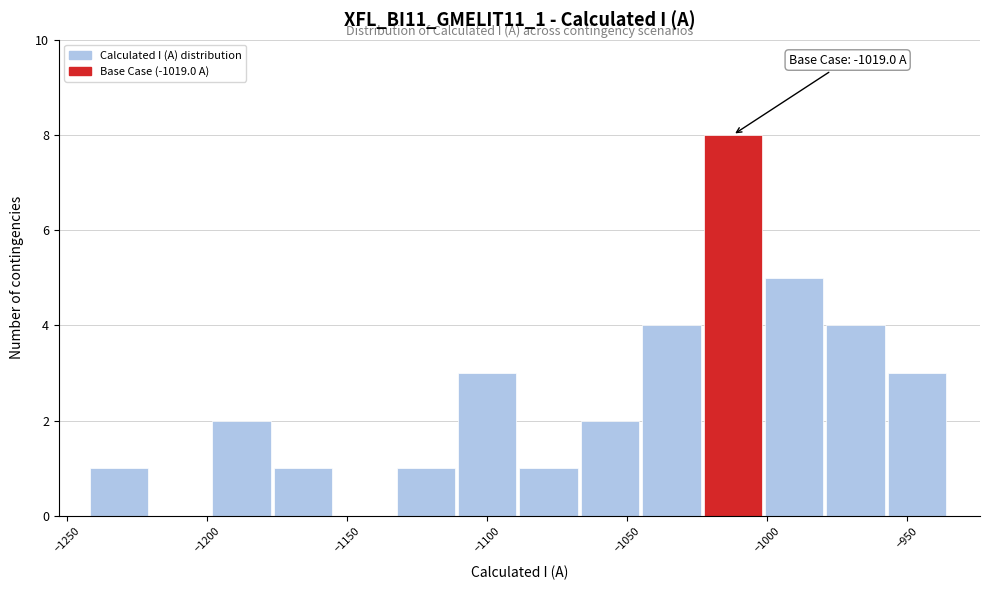

Over which range of the x-axis is the bar tallest?

-1025 to -1000